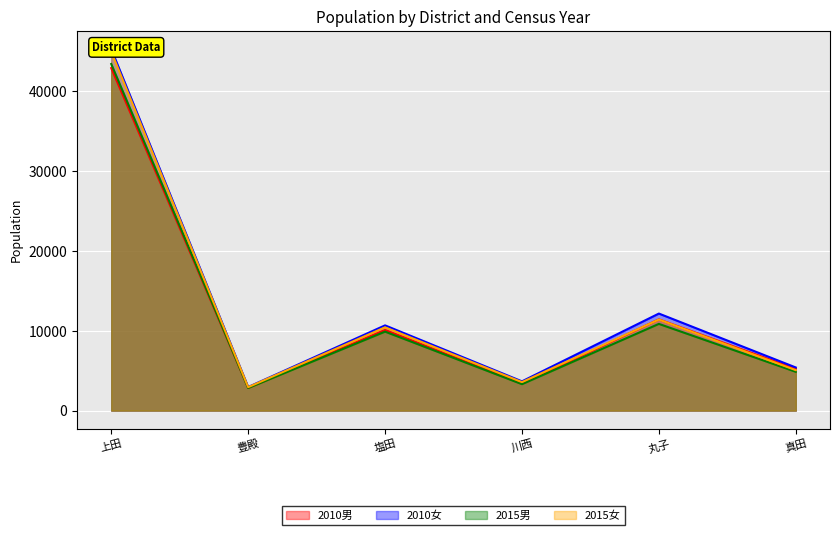

What is the difference between the 2015女 values at 塩田 and 丸子?

975